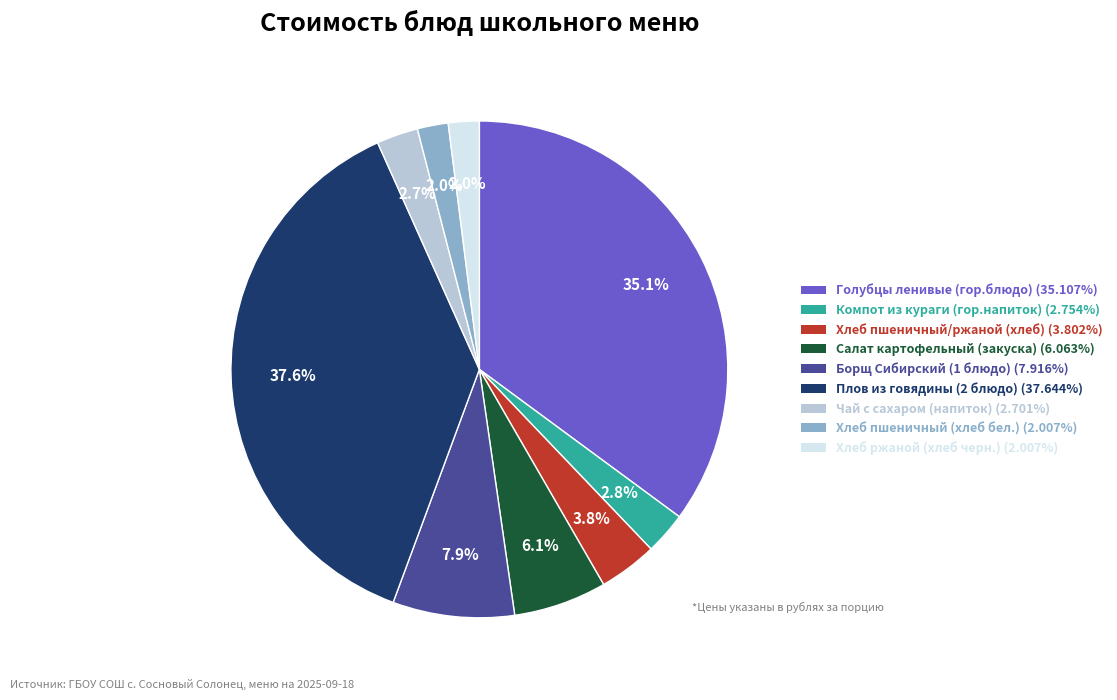

Which has a higher value, Хлеб пшеничный/ржаной (хлеб) or Голубцы ленивые (гор.блюдо)?

Голубцы ленивые (гор.блюдо)